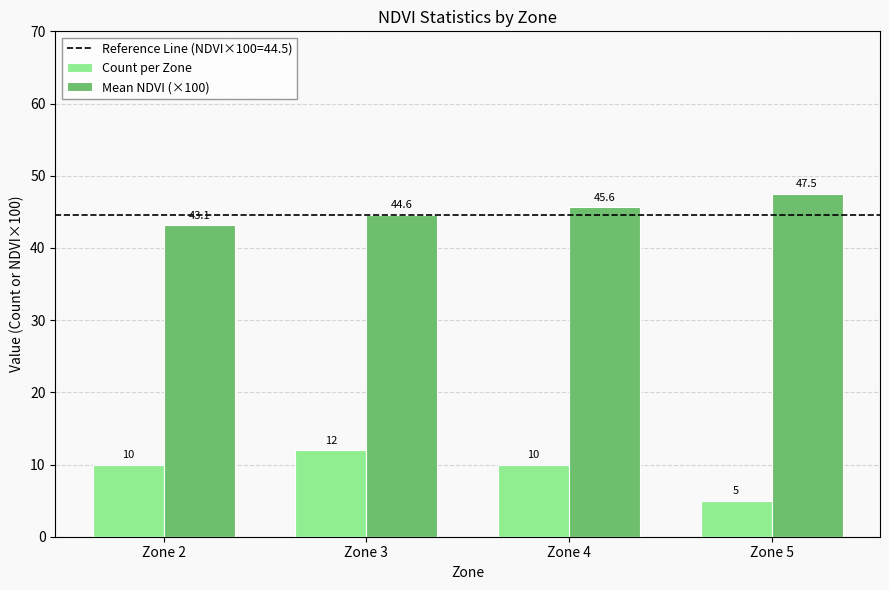

Which label corresponds to the largest value in the chart?

Zone 5